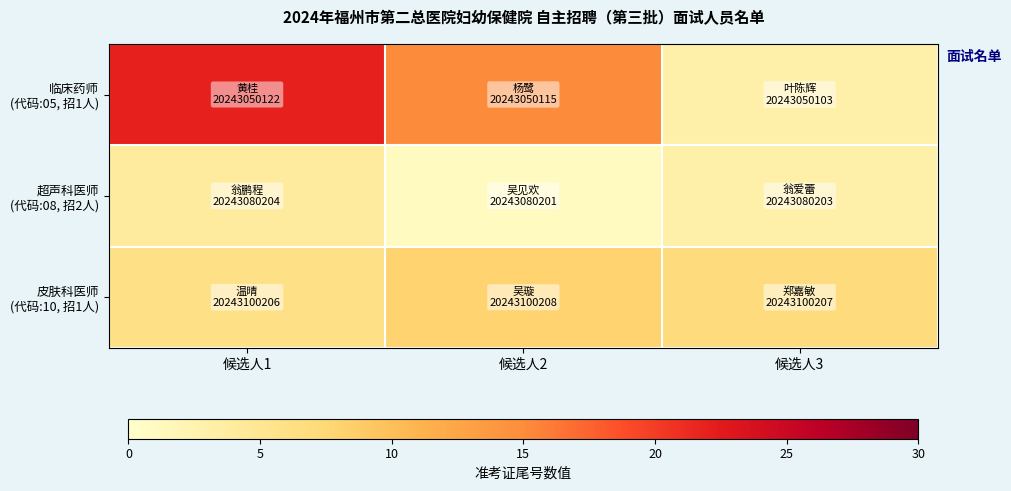

Which series has the largest total across all categories?

临床药师 (代码:05, 招1人)